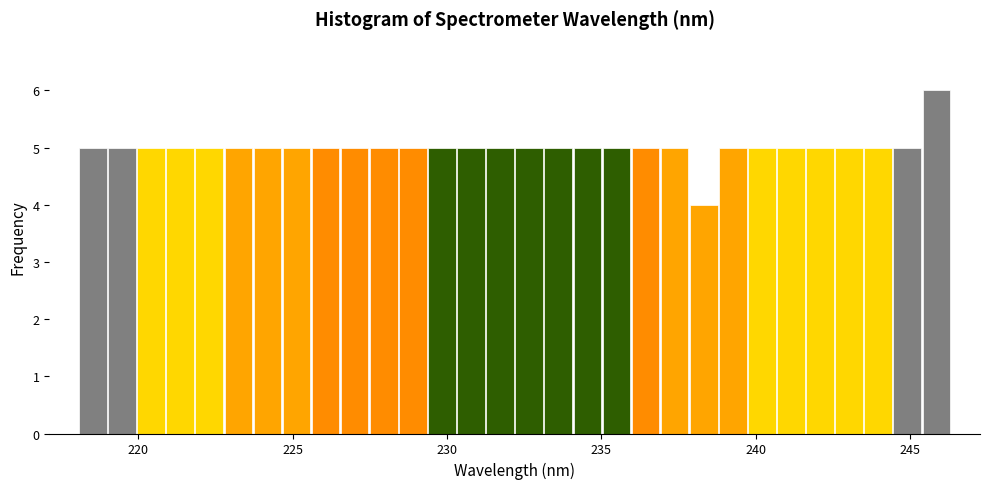

Read against the x-axis, roughly where is the centre of the tallest bar?

246.0